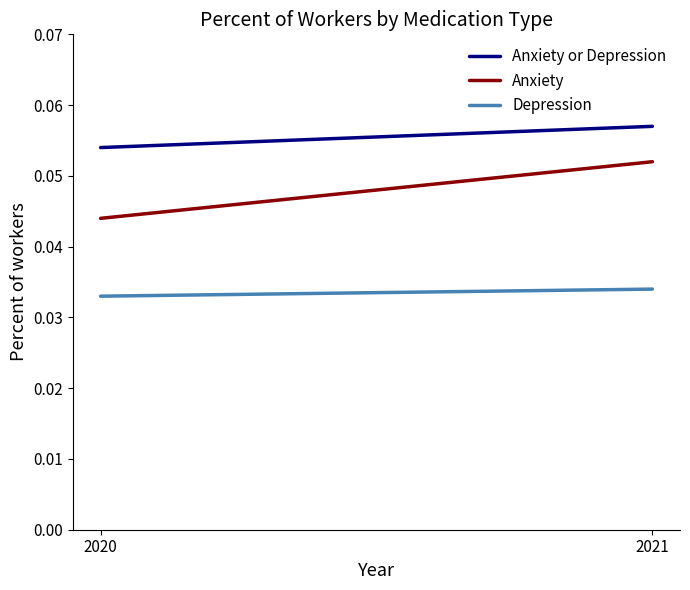

How many Anxiety or Depression values are between 0 and 1?

2